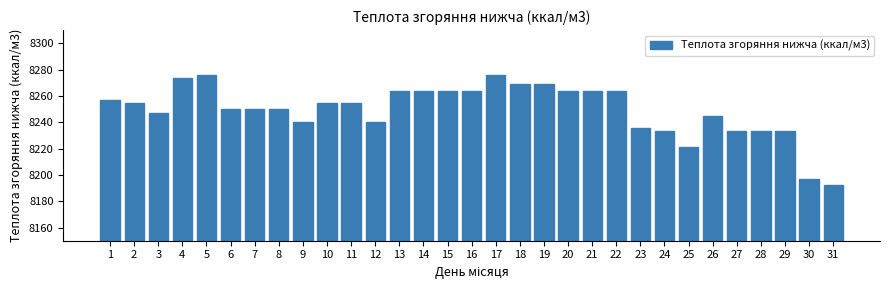

Is it true that the value at 28 is 14374.6?

False